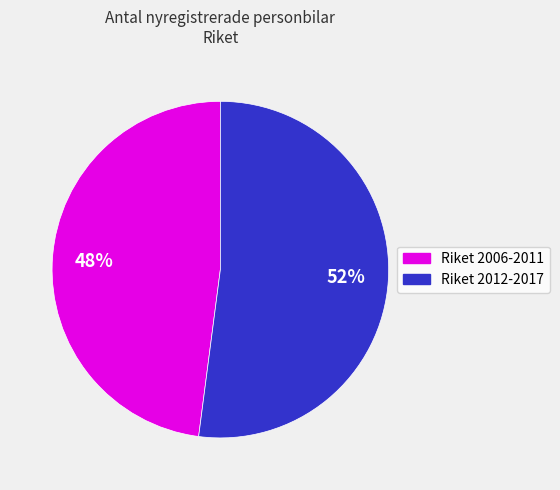

To the nearest percent, what is the combined percentage of Riket 2012-2017 and Riket 2006-2011?

100%